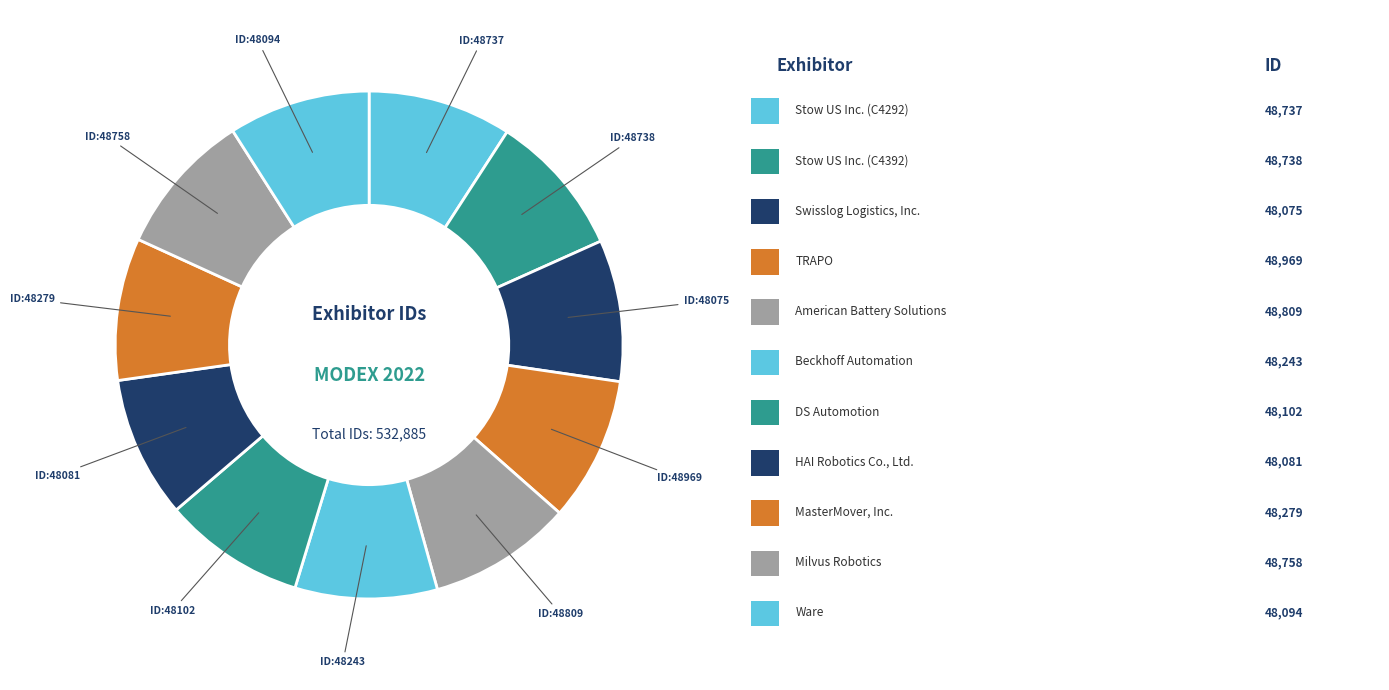

Does any single category account for the majority?

No